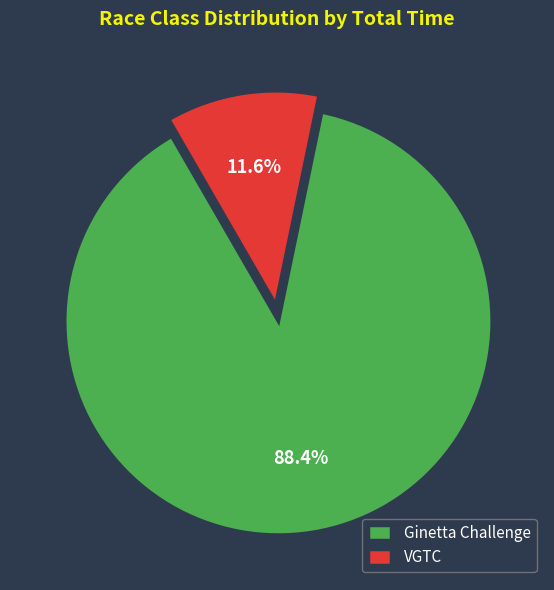

To the nearest percent, what is the difference between the largest and smallest slice percentages?

77%